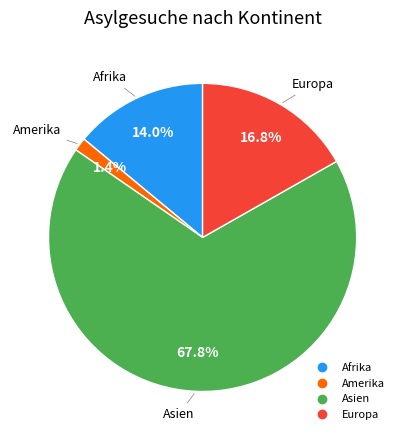

Count the number of slices in the pie.

4